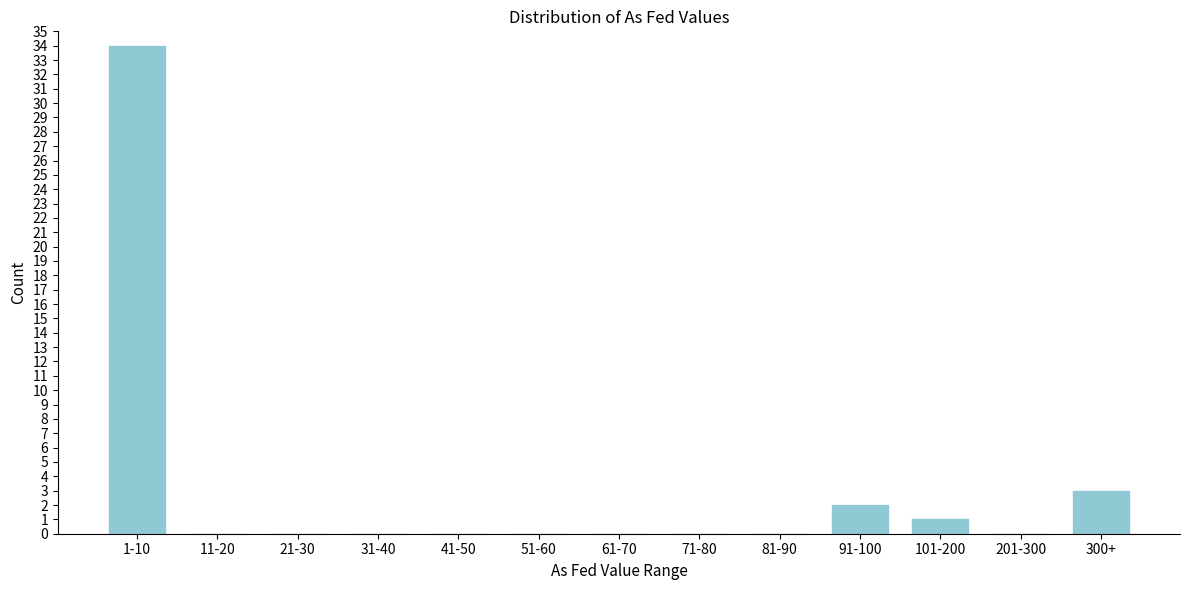

Reading left to right, what are all the values shown in this chart?

1-10=34	11-20=0	21-30=0	31-40=0	41-50=0	51-60=0	61-70=0	71-80=0	81-90=0	91-100=2	101-200=1	201-300=0	300+=3